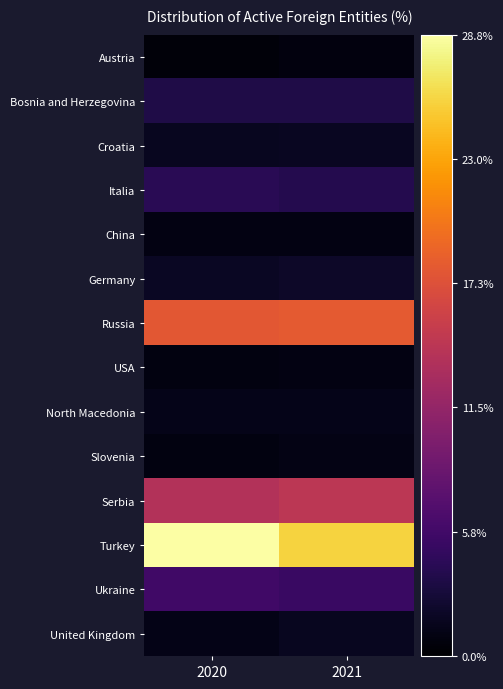

At how many categories does at least one series exceed 17?

2